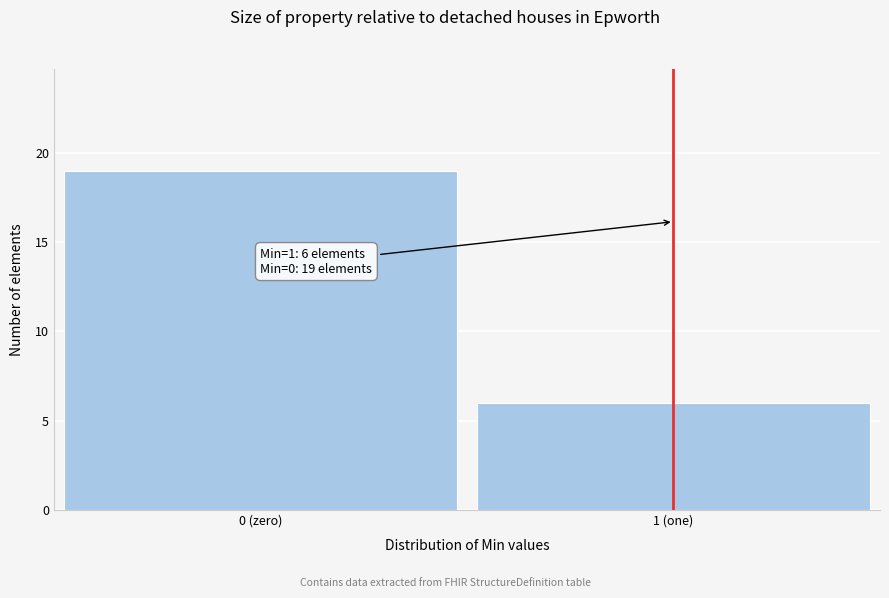

Reading left to right, extract all data points from this chart.

19	6